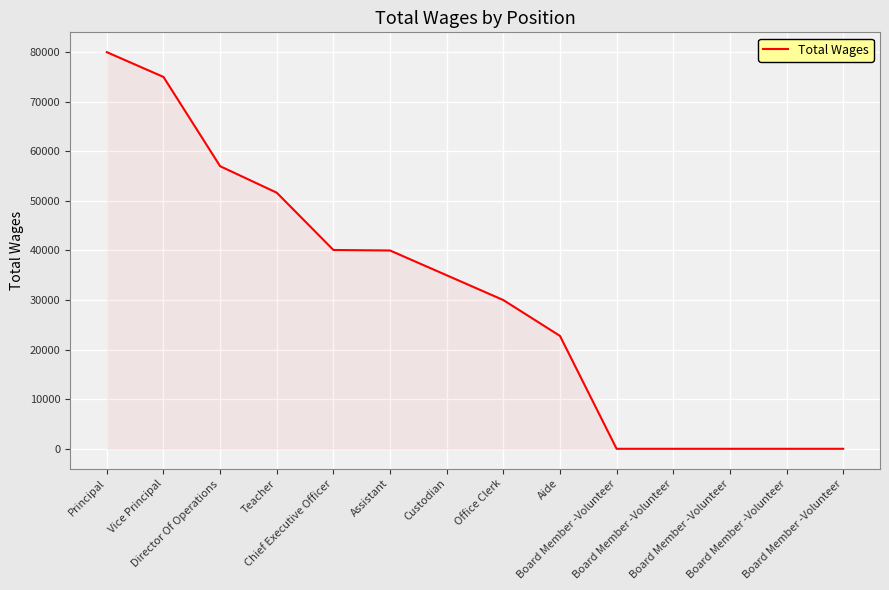

What is the maximum value shown in the chart?

80000